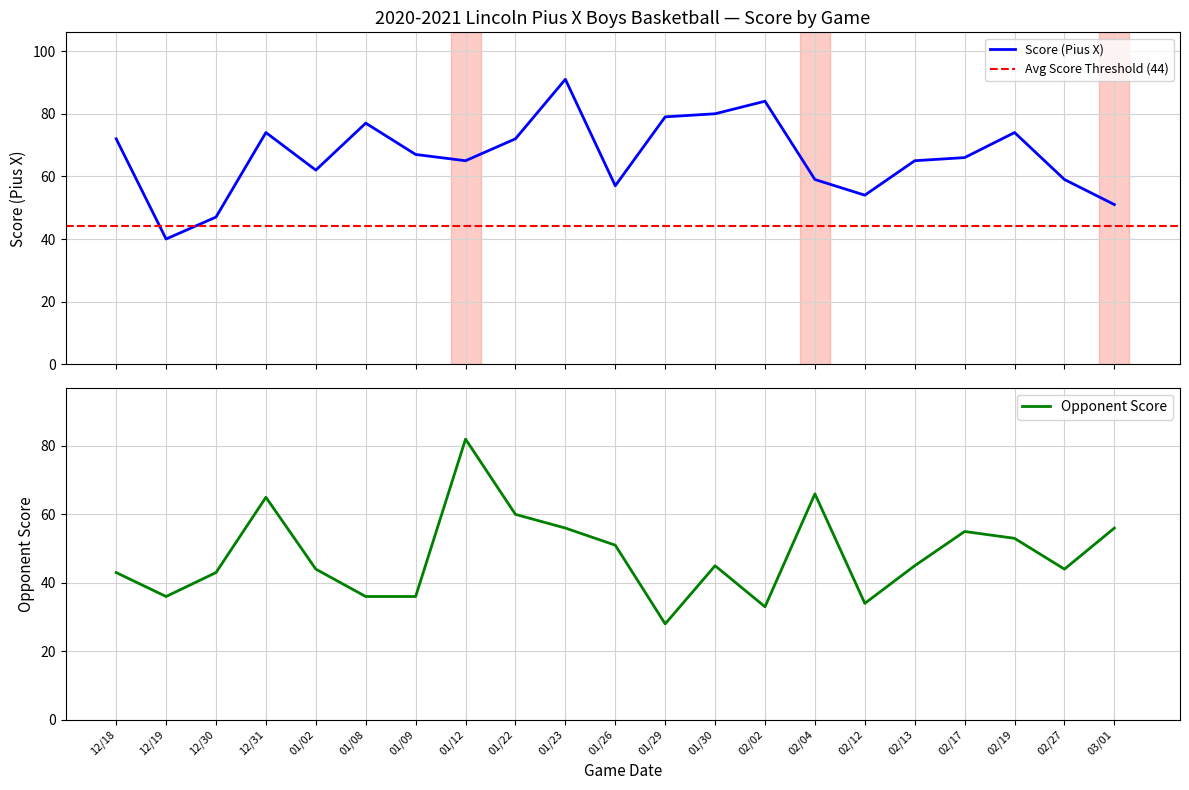

Between 12/19 and 01/09, which is larger?

01/09